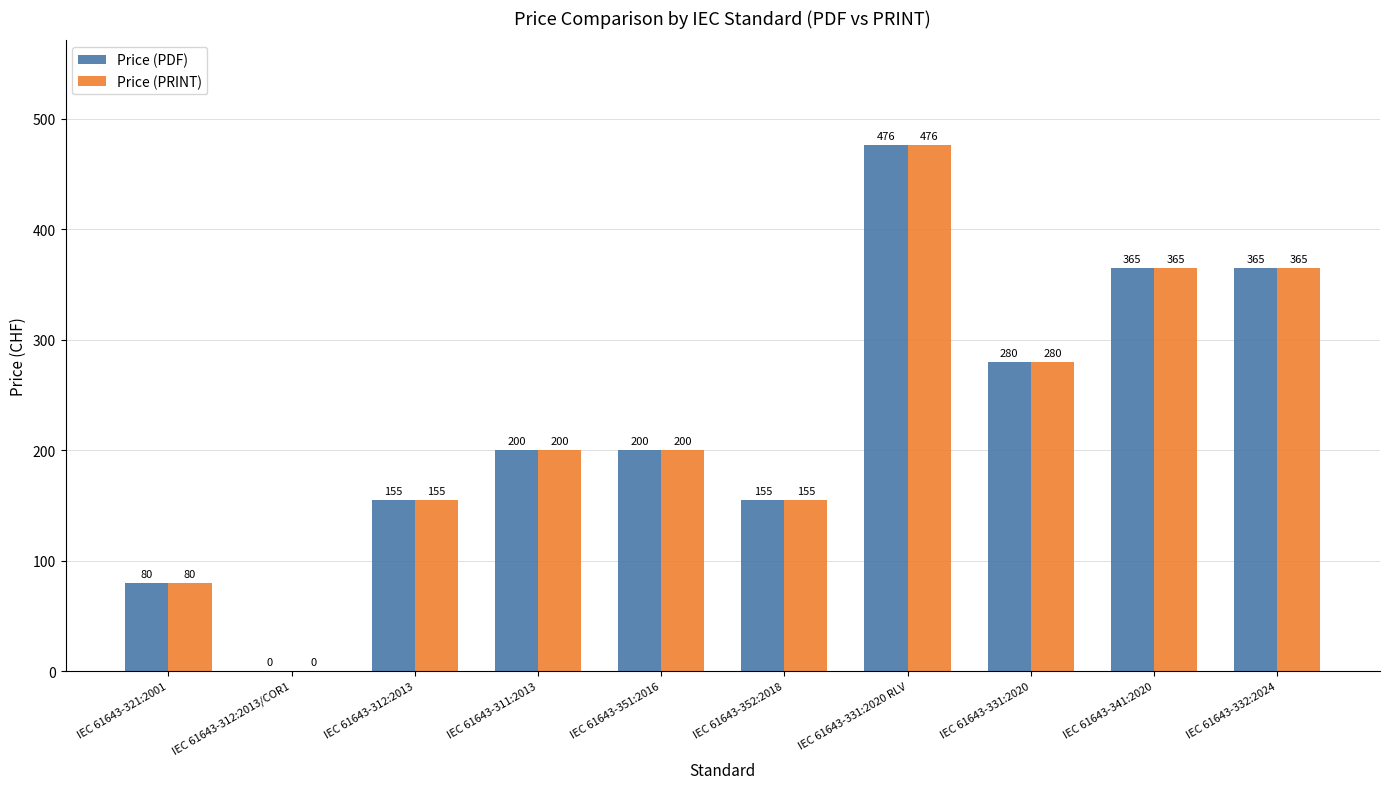

What value does the Price (PDF) series have at IEC 61643-312:2013, to the nearest 5?

155